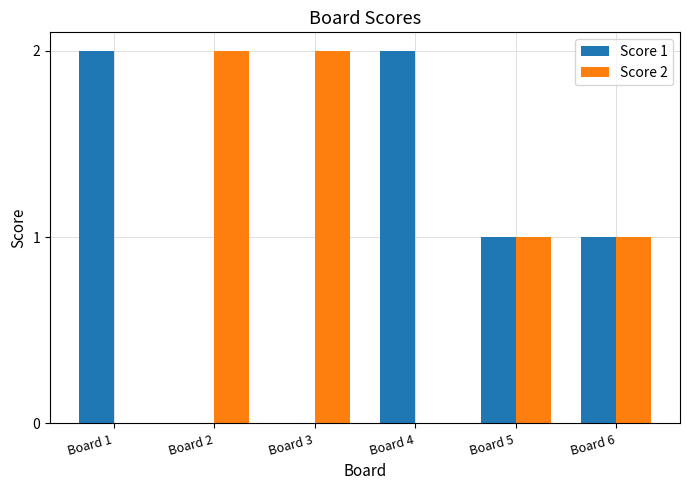

What is the difference between the Score 1 values at Board 3 and Board 1?

2